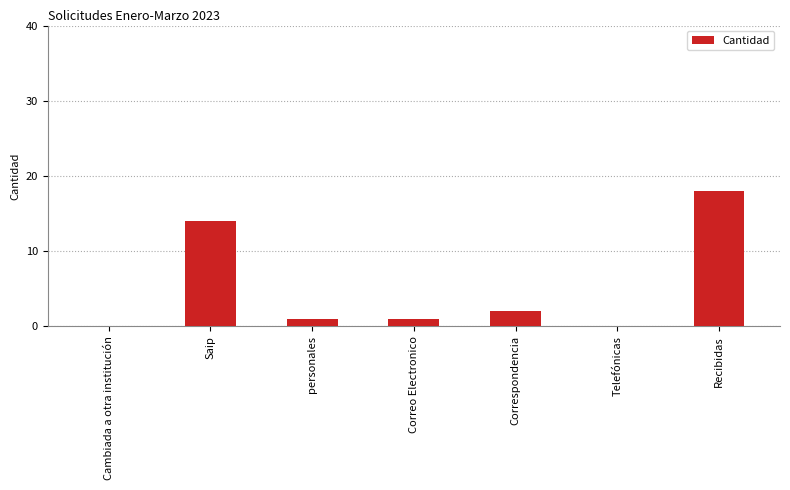

Which has a higher value, Correspondencia or personales?

Correspondencia